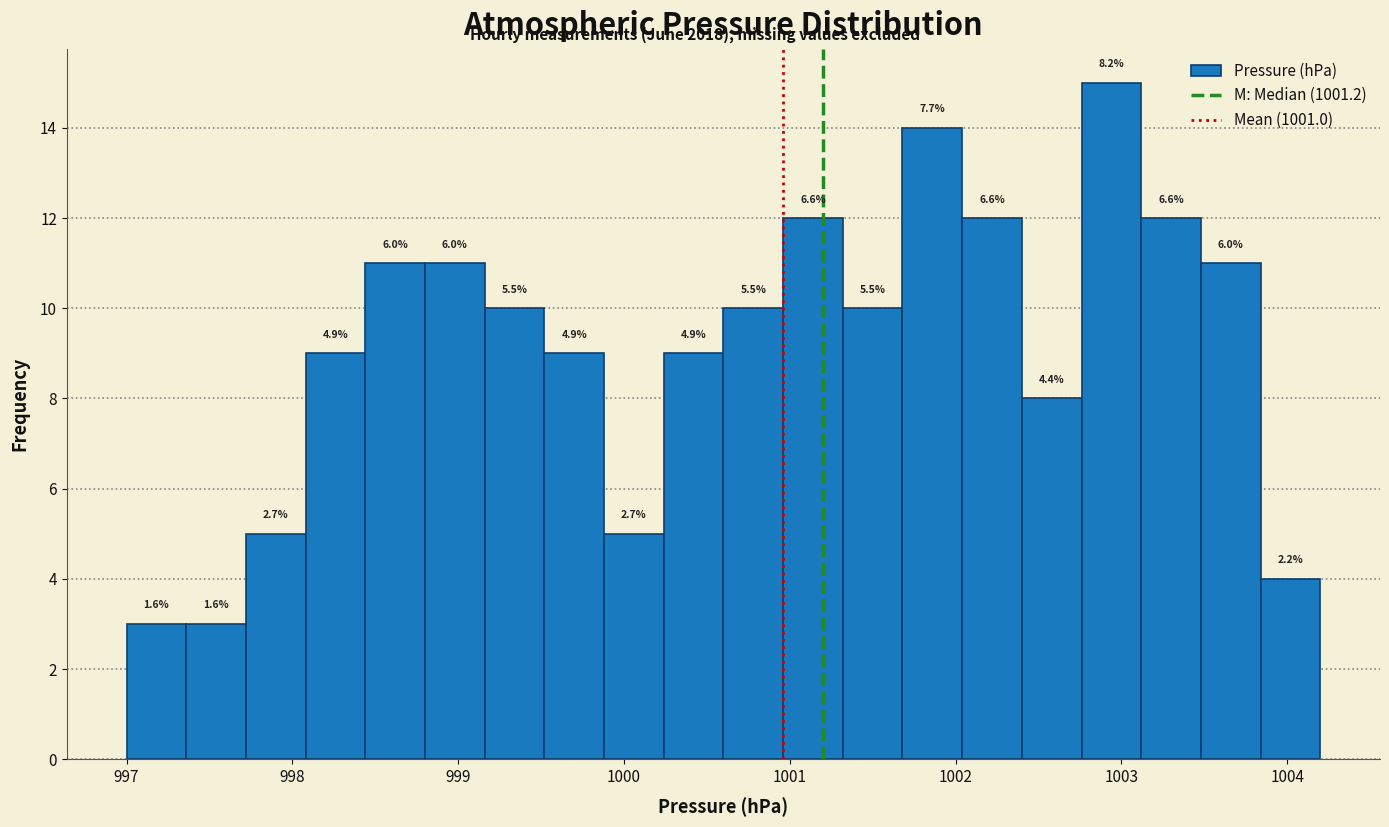

Read against the x-axis, roughly where is the centre of the tallest bar?

1002.9